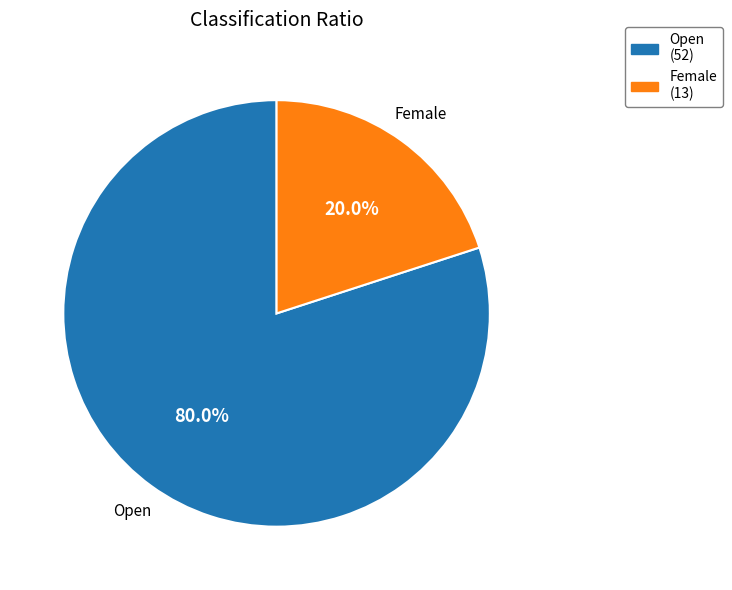

Does Female represent more than half of the total?

No